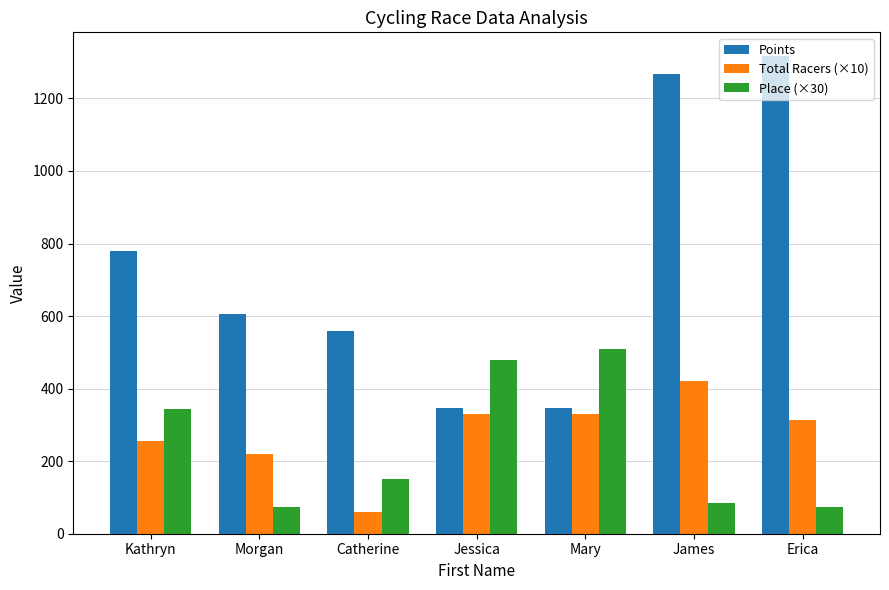

At which label is Place (×30) closest to 292?

Kathryn